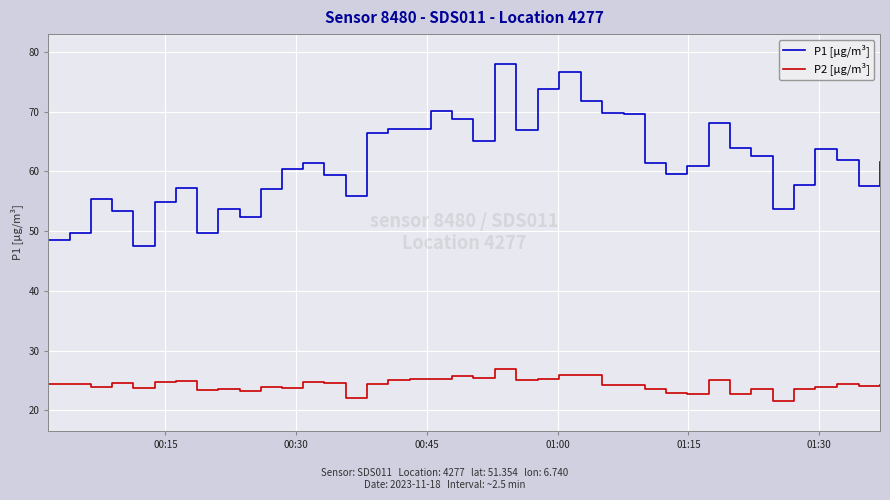

Which series has the largest range (max minus min)?

P1 [µg/m³]